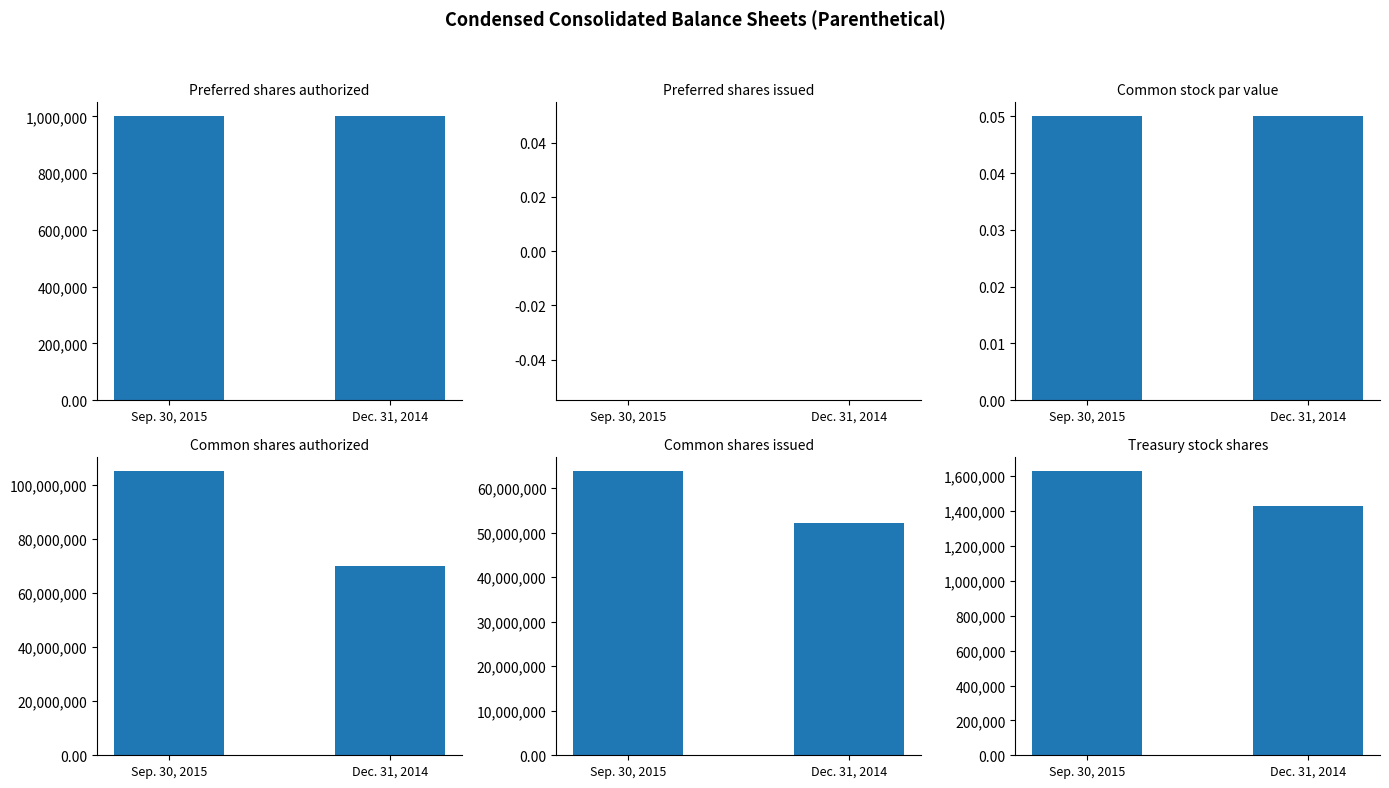

What is the spread (max minus min) of values at Dec. 31, 2014?

70000000.0